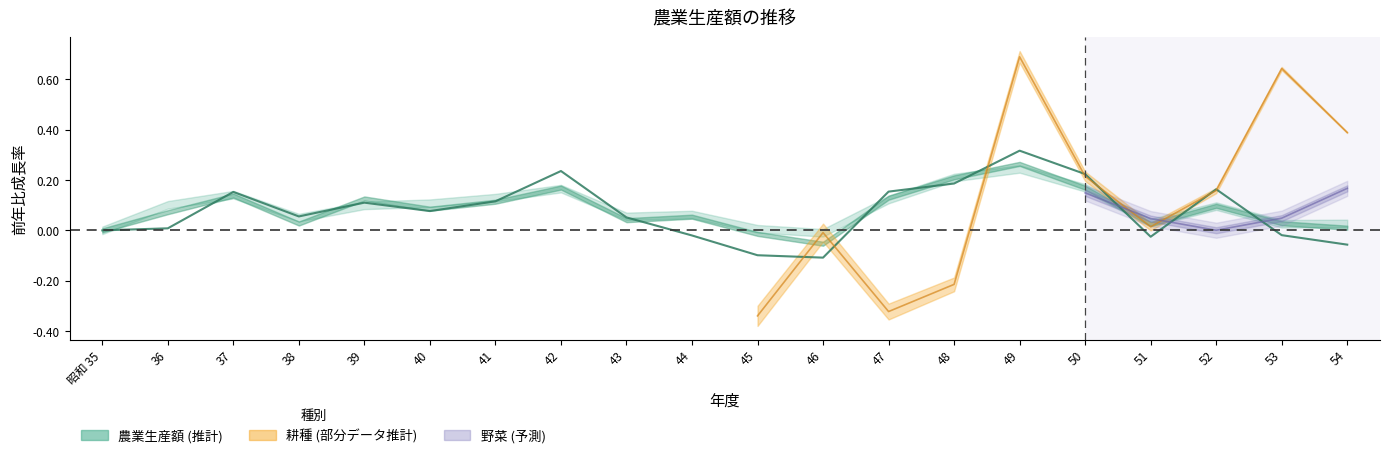

How many values are below 0?

6